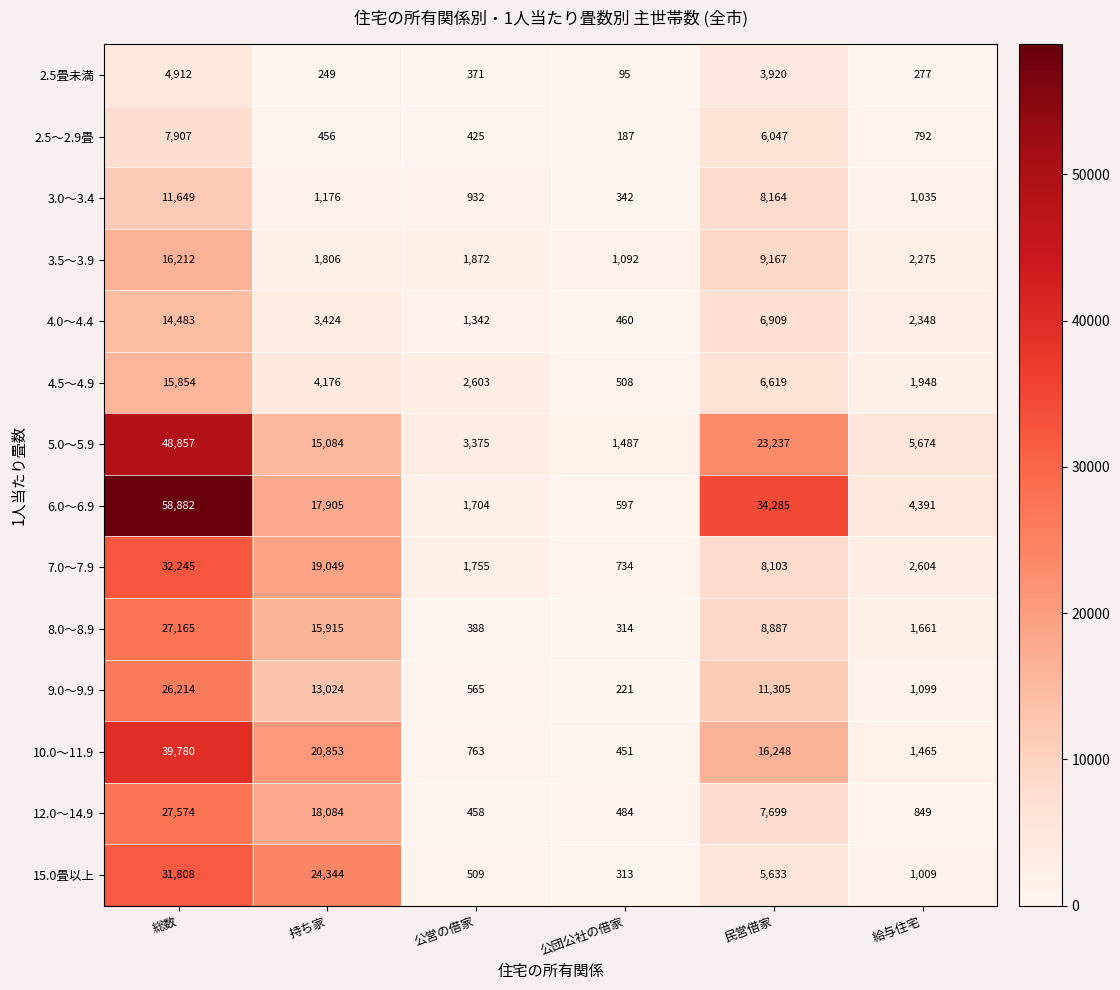

At which category is the sum across all series the highest?

総数